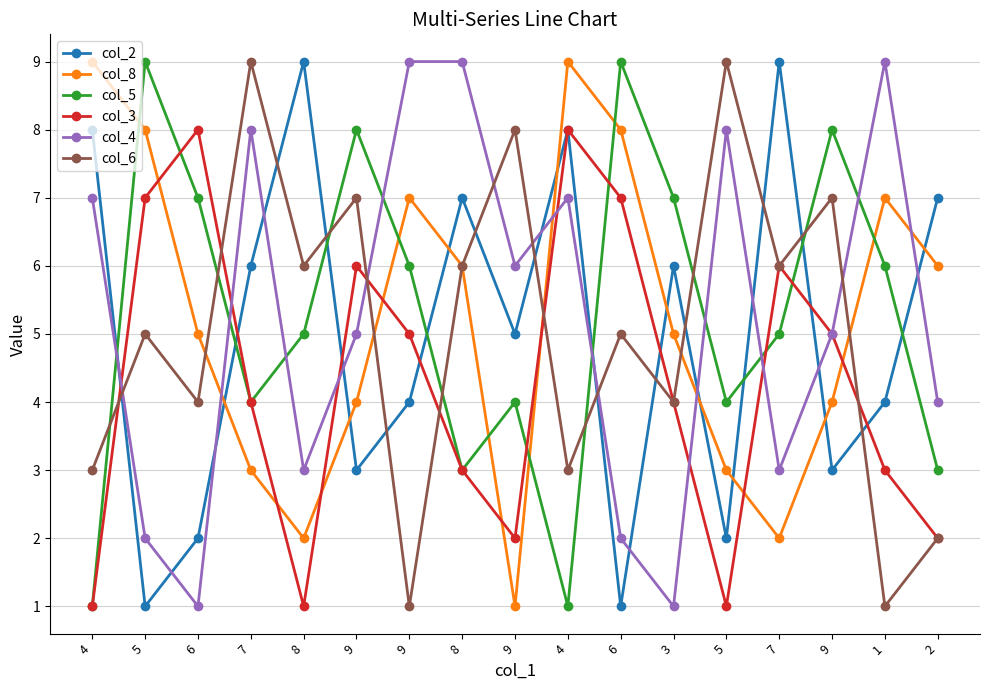

Is this an area chart (filled region under the line)?

No